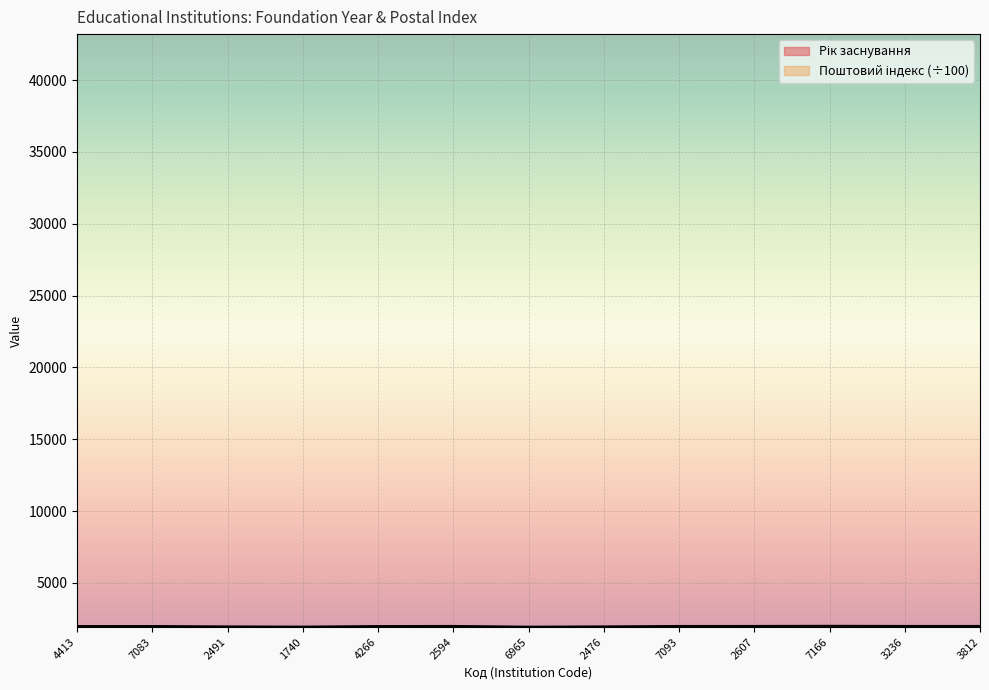

Does the chart display data point markers on the line(s)?

No